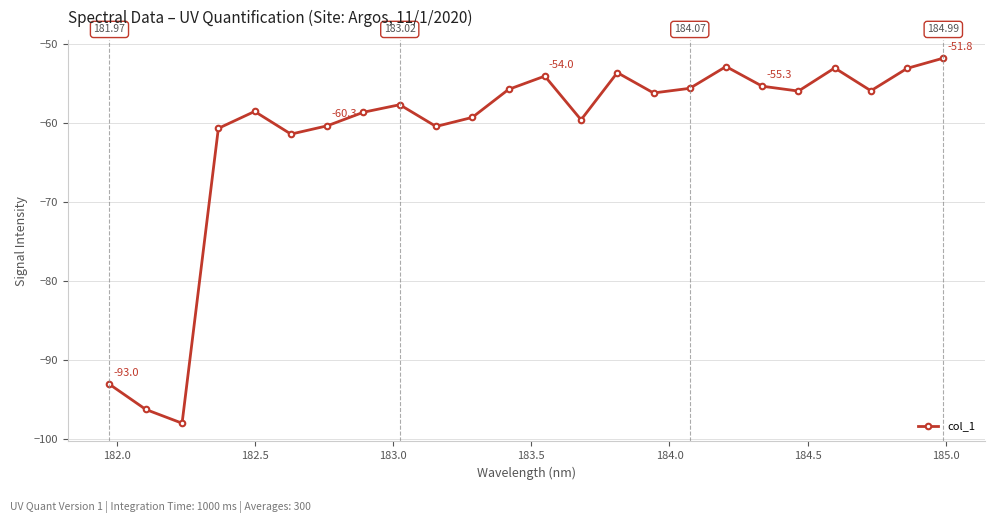

How many categories are shown in the chart?

24